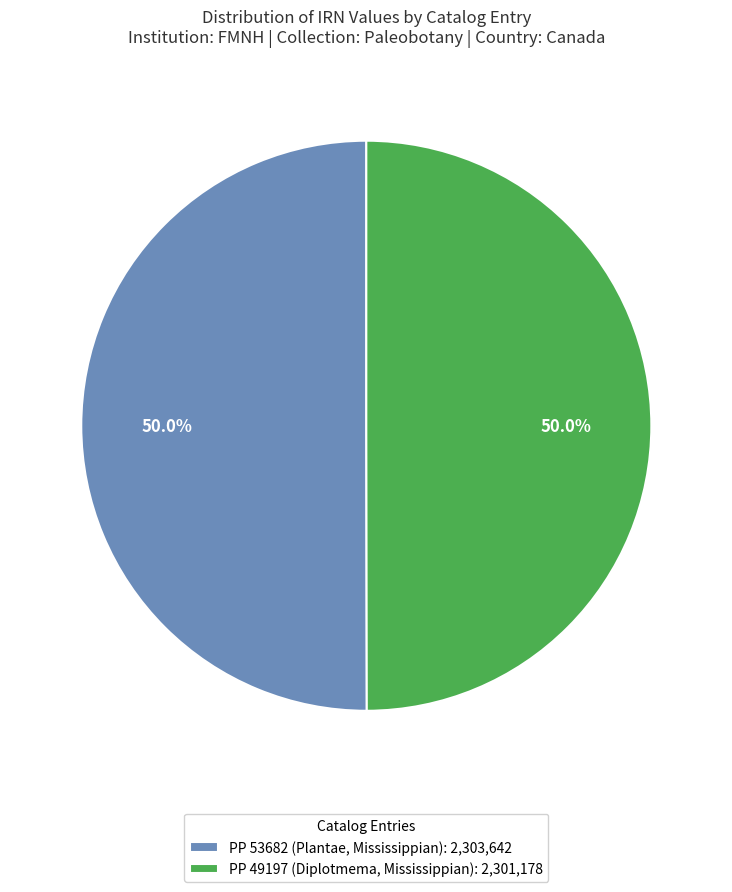

What is the ratio of the value at PP 53682 (Plantae, Mississippian): 2,303,642 to the value at PP 49197 (Diplotmema, Mississippian): 2,301,178?

1.0